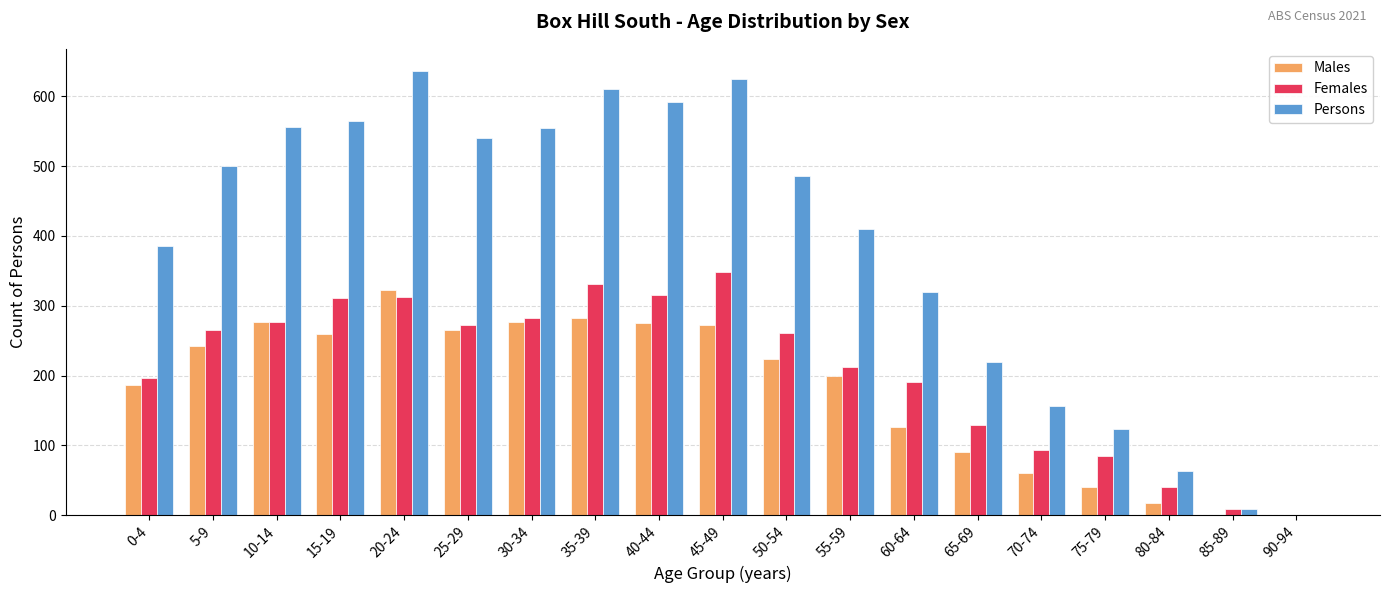

At which label does Persons first exceed 486?

5-9